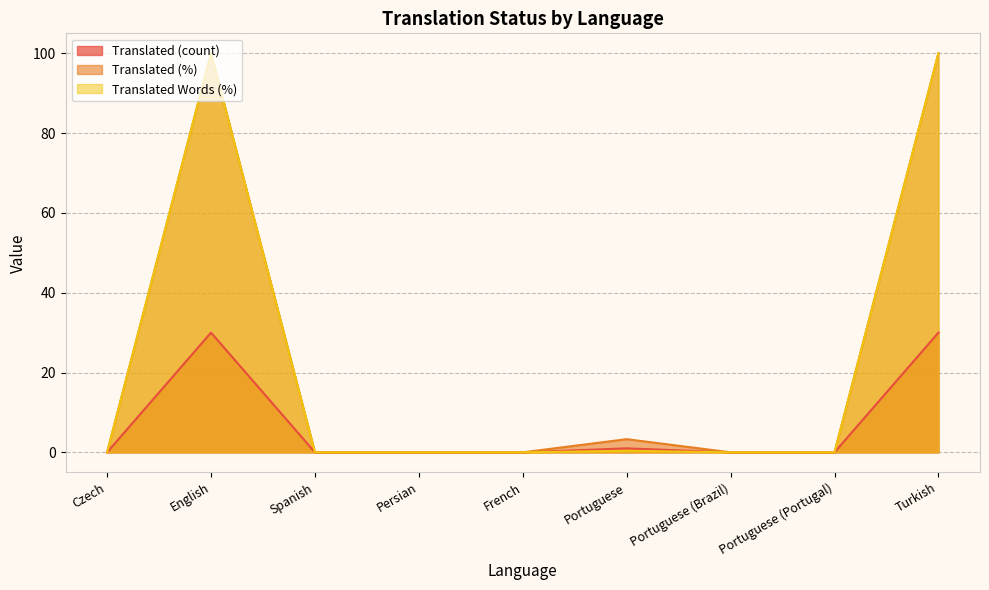

How many lines are shown in the chart?

3